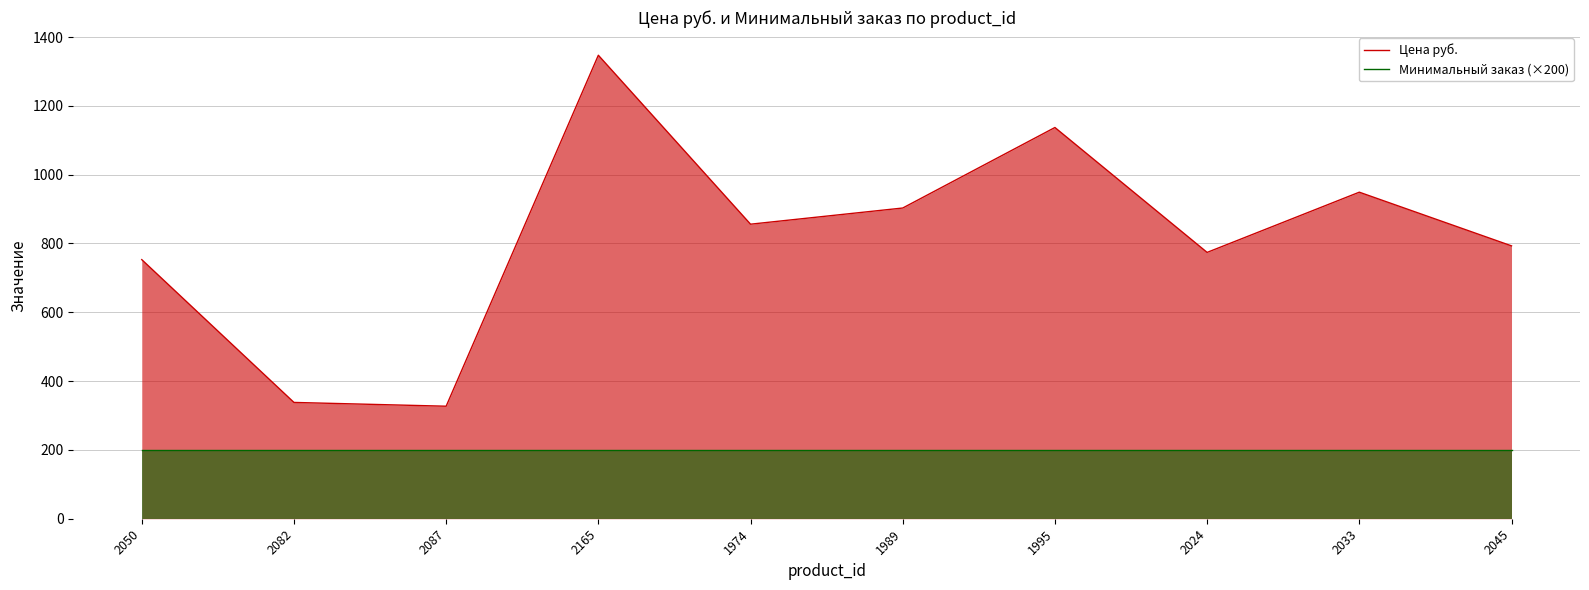

The value of Цена руб. at 2082 is 176. True or false?

False